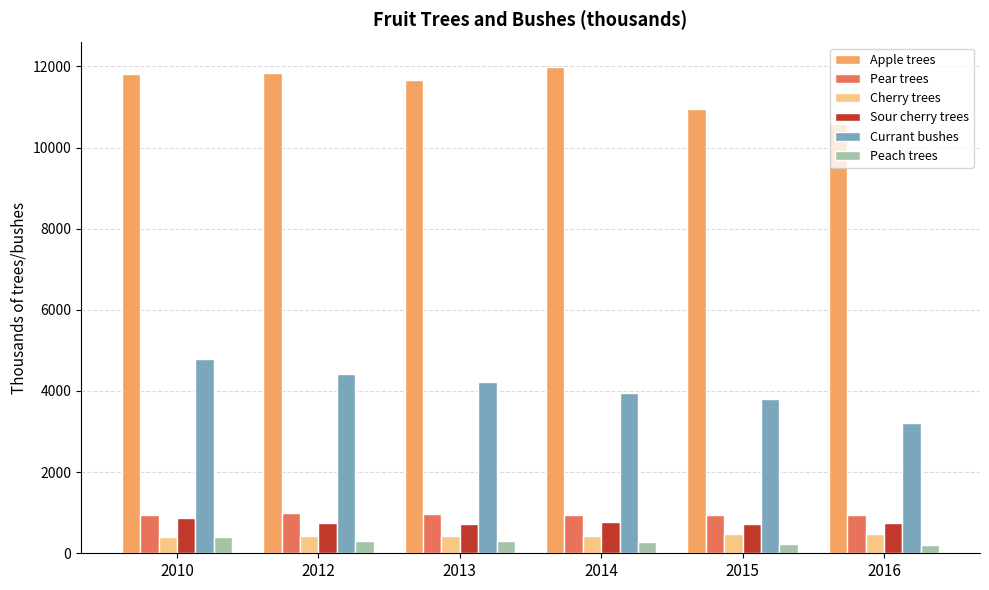

How many bars are there in total?

36